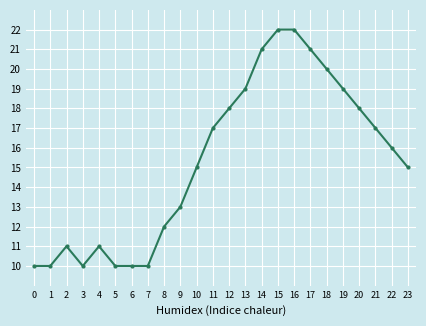

What is the difference between the values at 6 and 11?

7